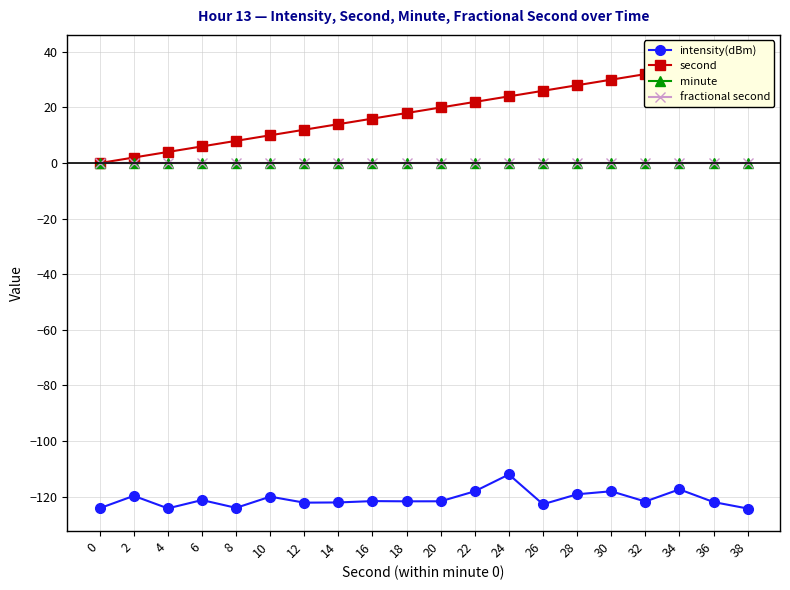

Is it true that fractional second equals 0.0 at 36?

True